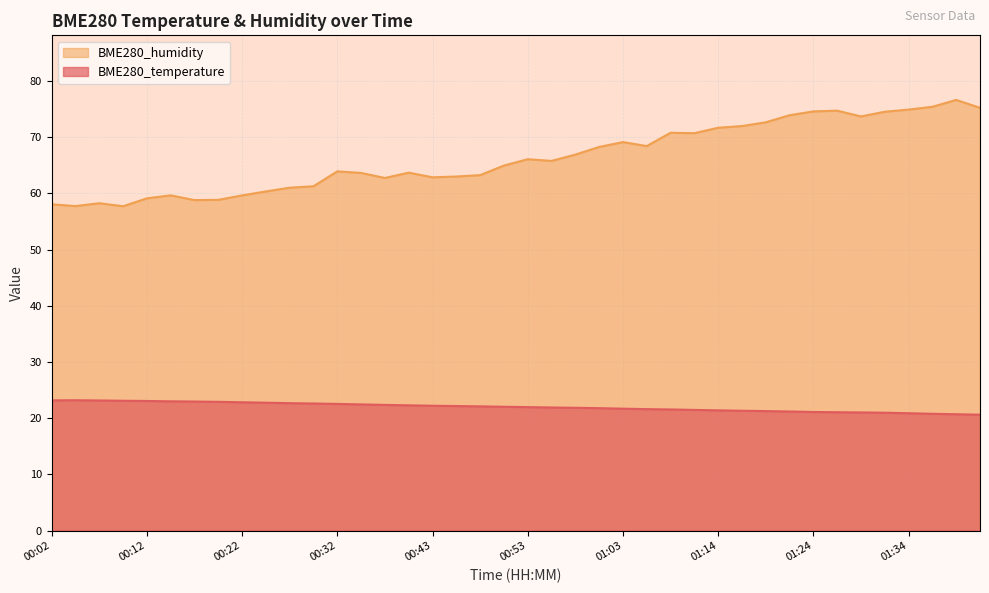

True or false: BME280_humidity has a value of 72.0 at 01:16.

True